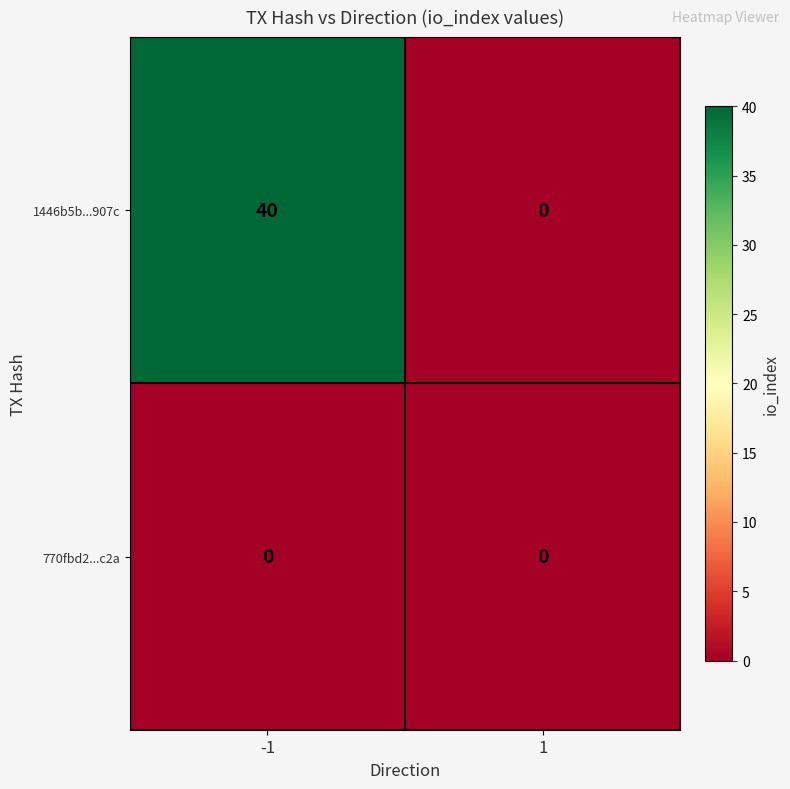

Reading left to right, what are all the values shown in this chart?

1446b5b...907c: -1=40	1=0
770fbd2...c2a: -1=0	1=0